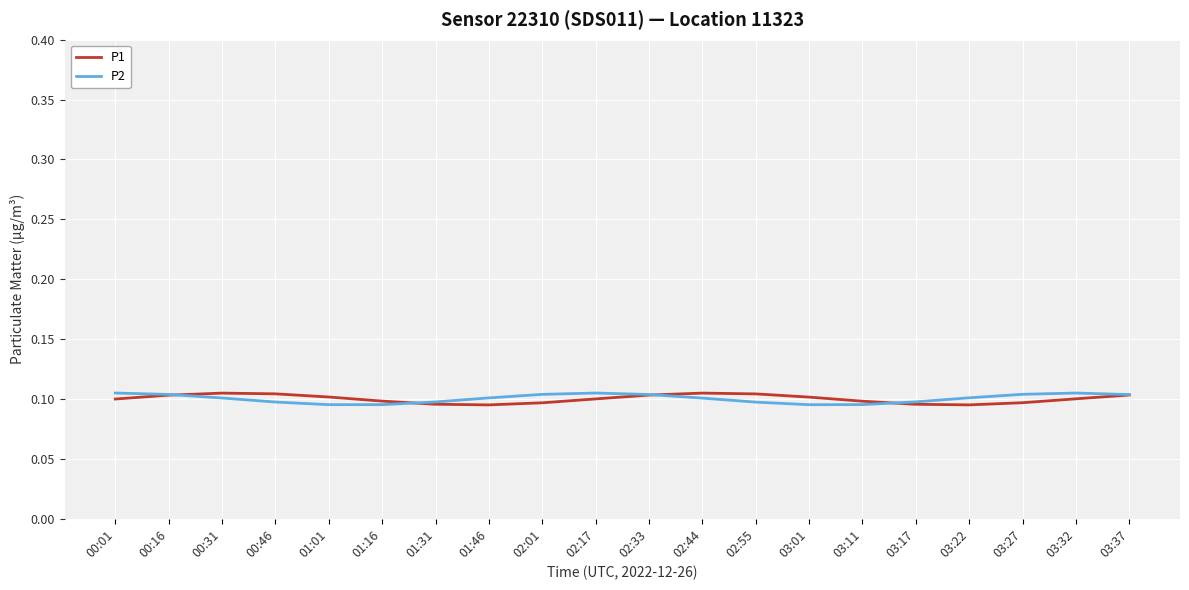

What position from the left is 03:32?

19